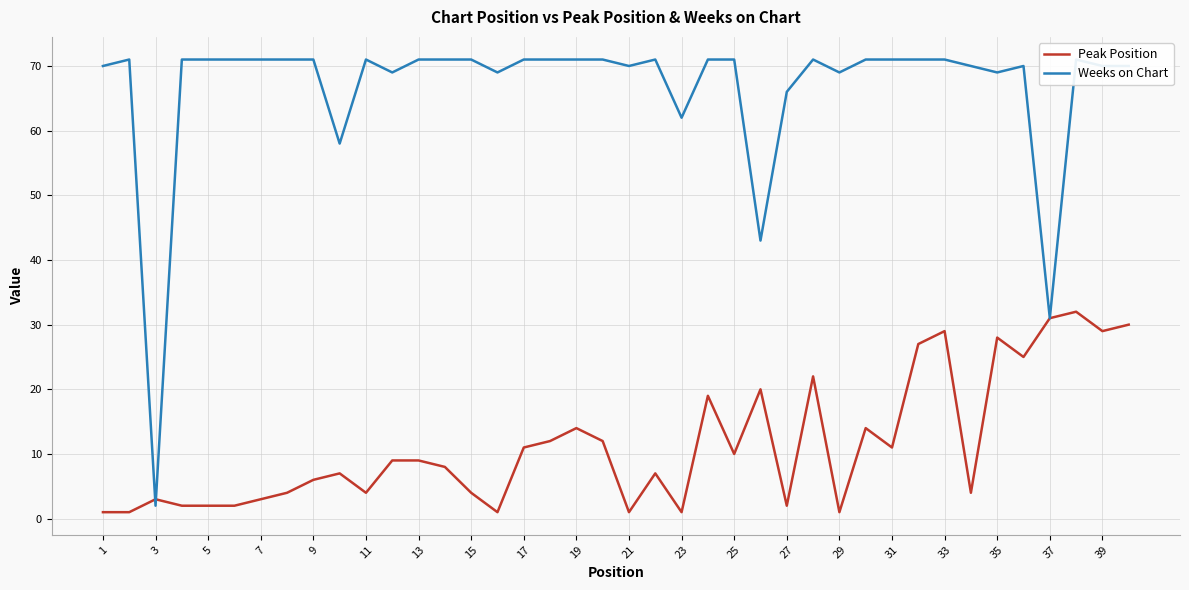

Rank the series by their maximum value, from lowest to highest.

Peak Position, Weeks on Chart